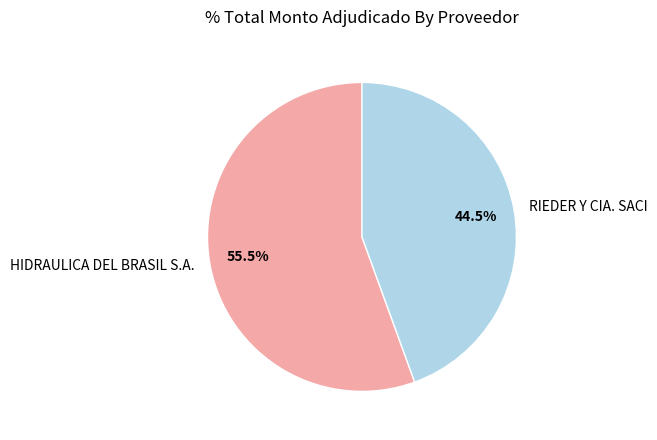

Which category has the biggest portion of the pie?

HIDRAULICA DEL BRASIL S.A.